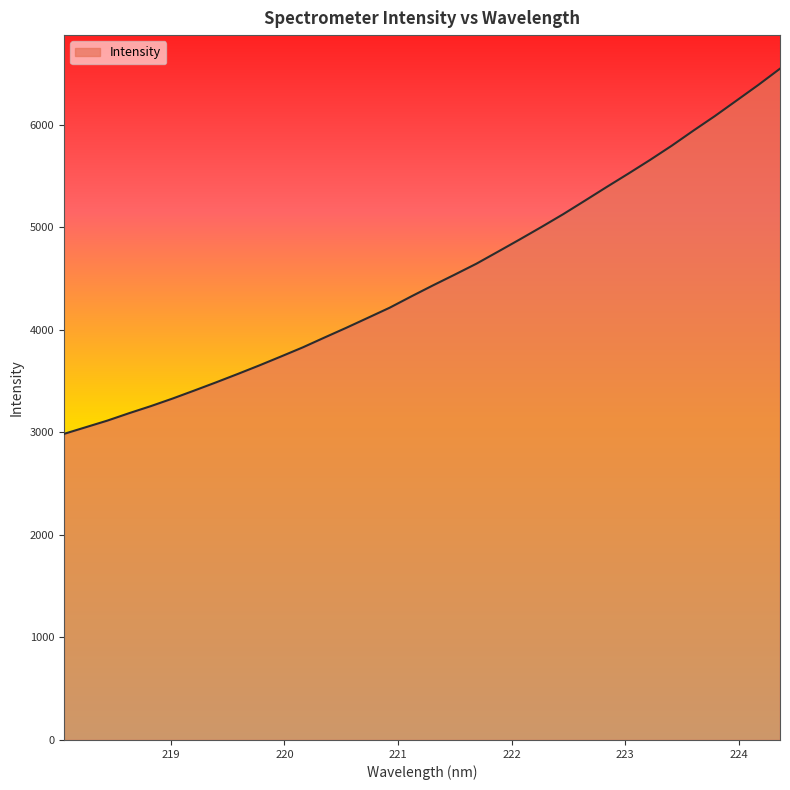

Count the number of categories in the chart.

34